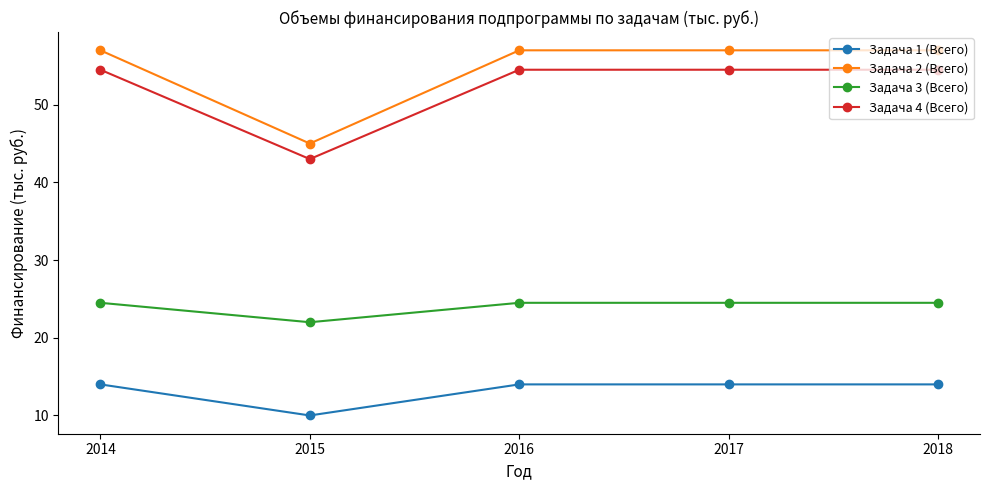

The Задача 1 (Всего) series shows 10.0 at 2015. True or false?

True